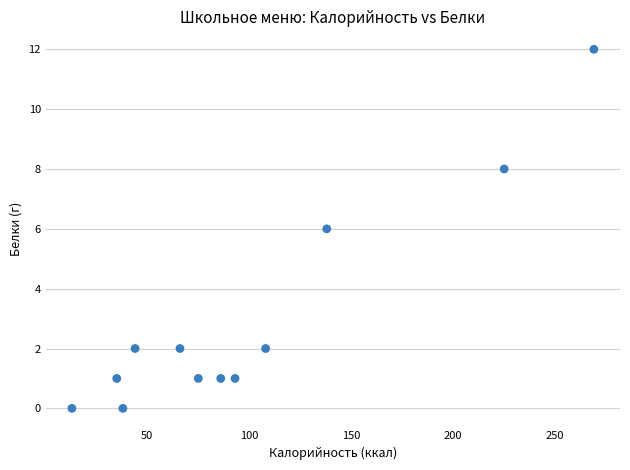

What is the average X value?

99